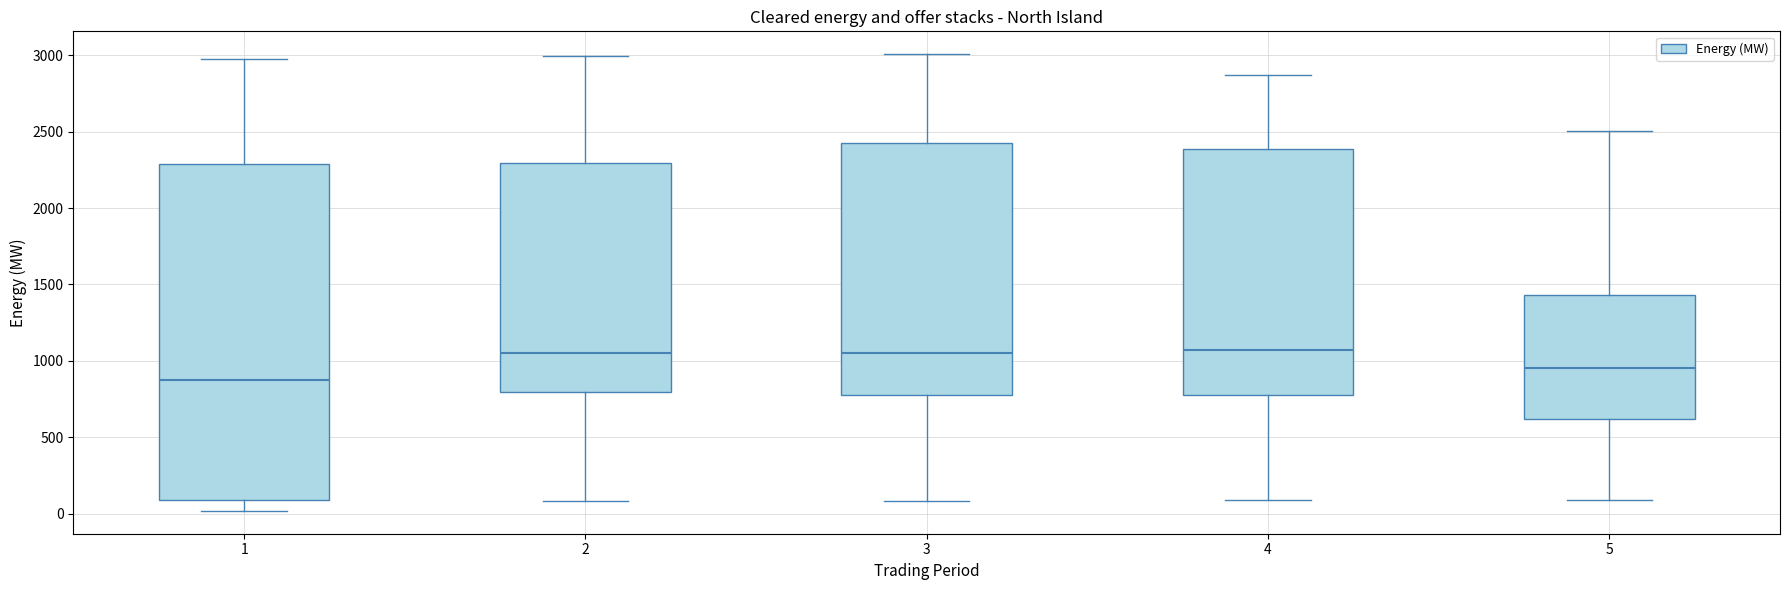

Where does the lower whisker of the box at x = 2 end on the y-axis? The values are not printed on the chart, so give them approximately, as read against the axis.

100